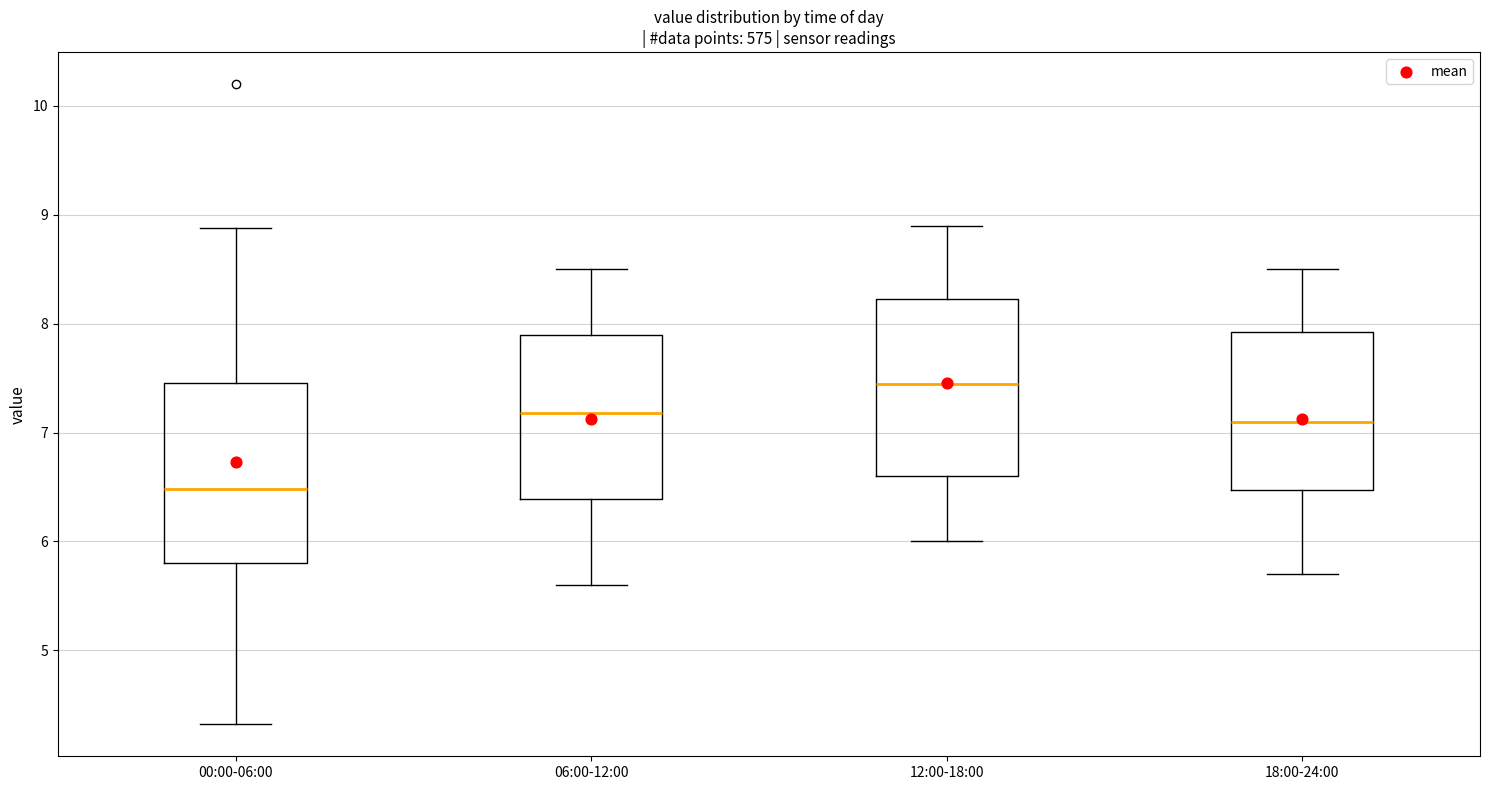

Which box's median line is the lowest?

00:00-06:00